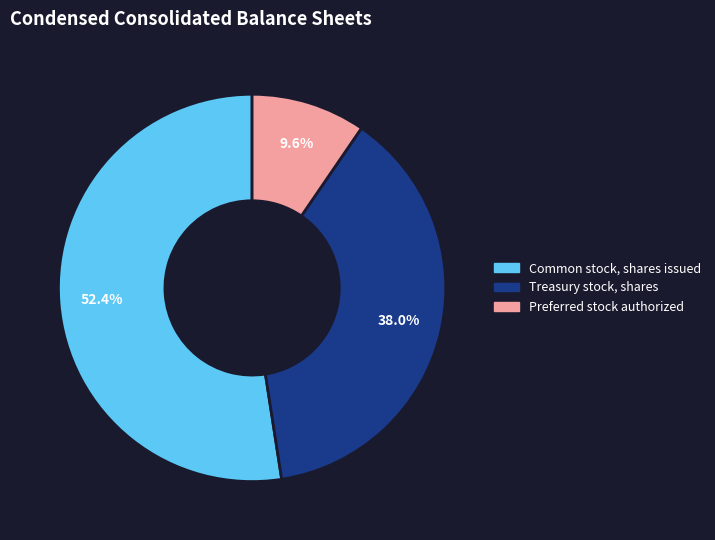

Does any single category account for the majority?

Yes